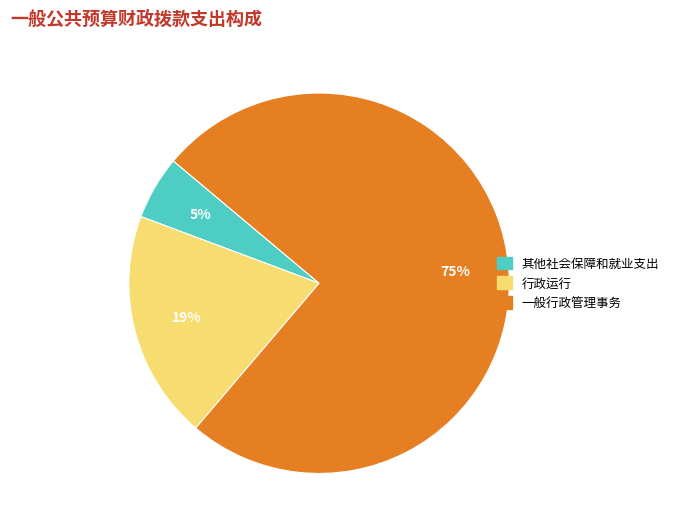

What is the smallest slice in the pie chart?

其他社会保障和就业支出